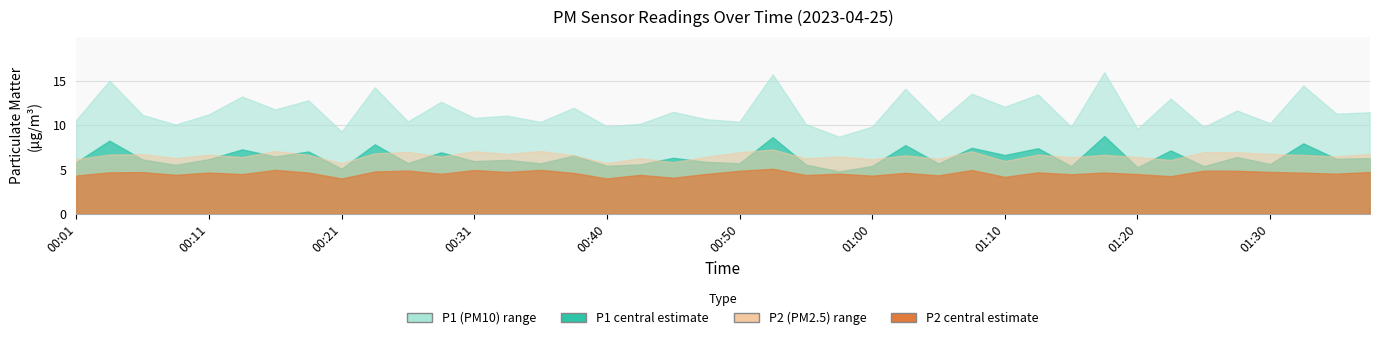

What is the average value of the P1 series?

11.6